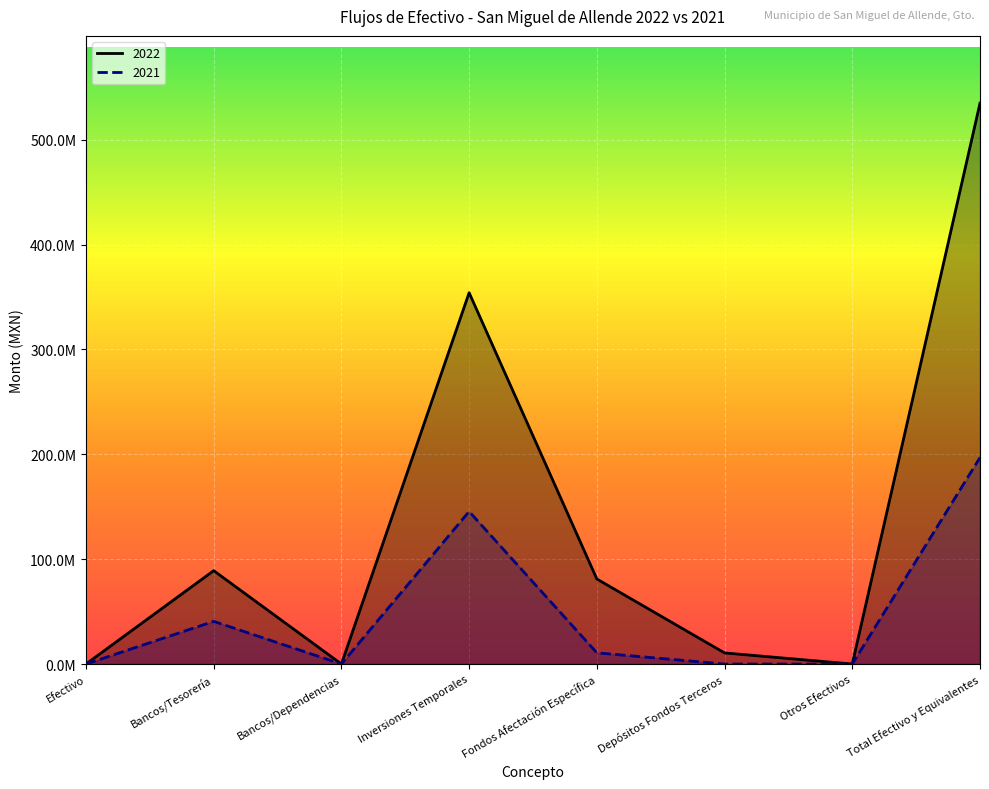

Which category has the highest value in the 2021 series?

Total Efectivo y Equivalentes